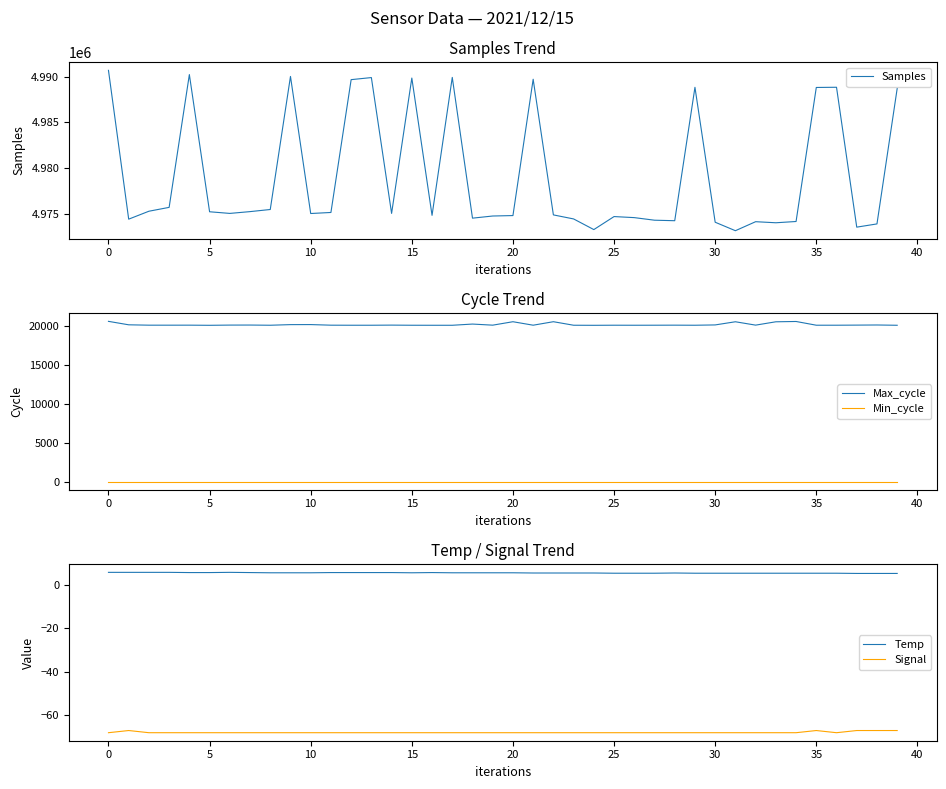

Does the chart have visible grid lines?

No